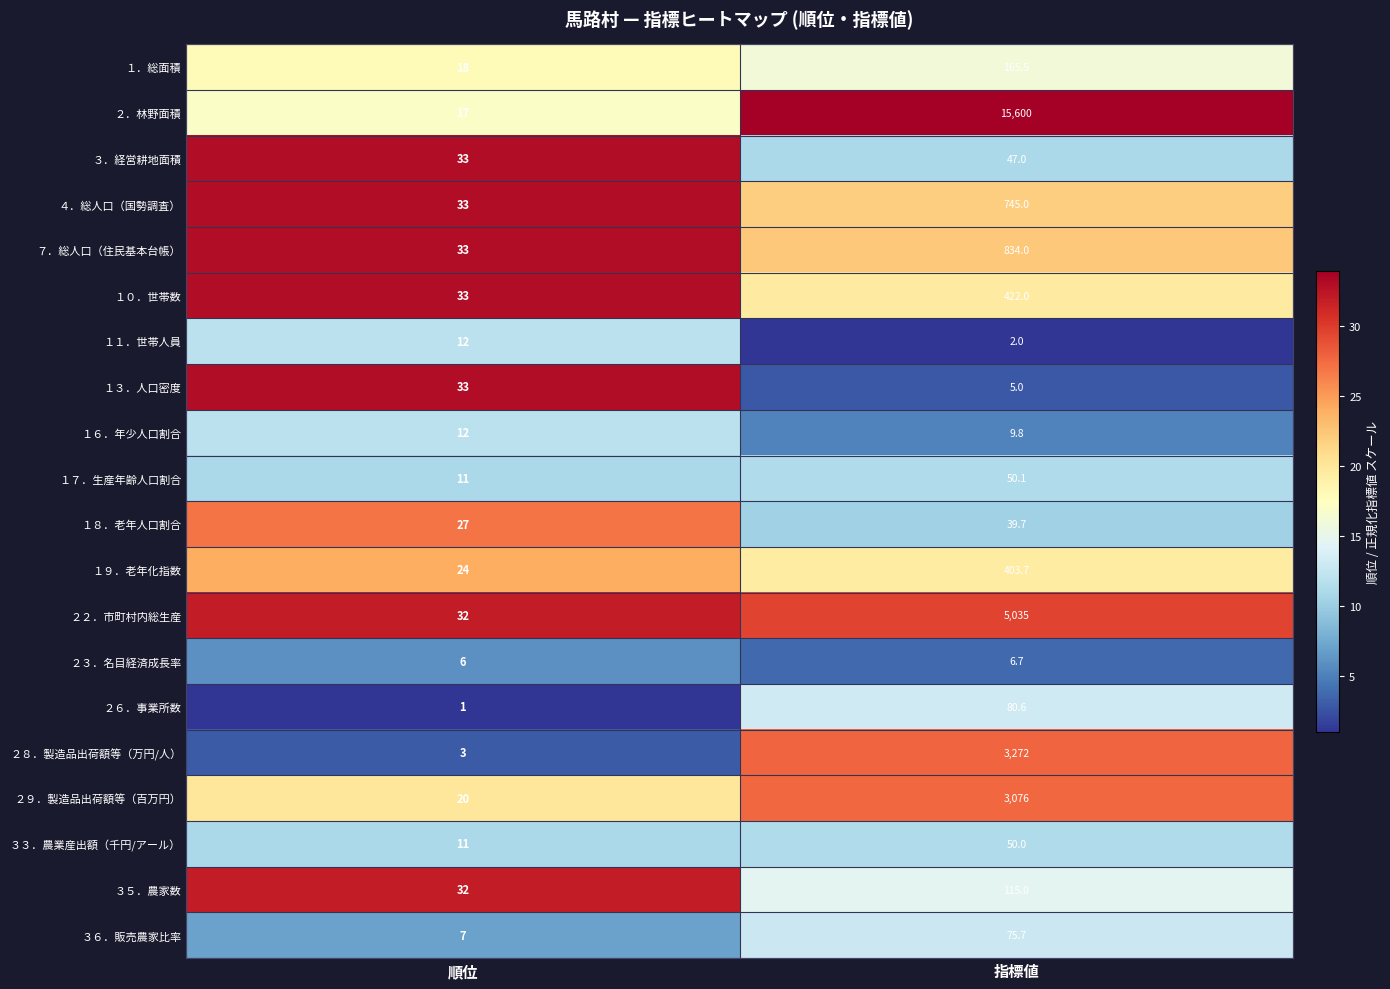

Is it true that １６．年少人口割合 equals 12.0 at 順位?

True